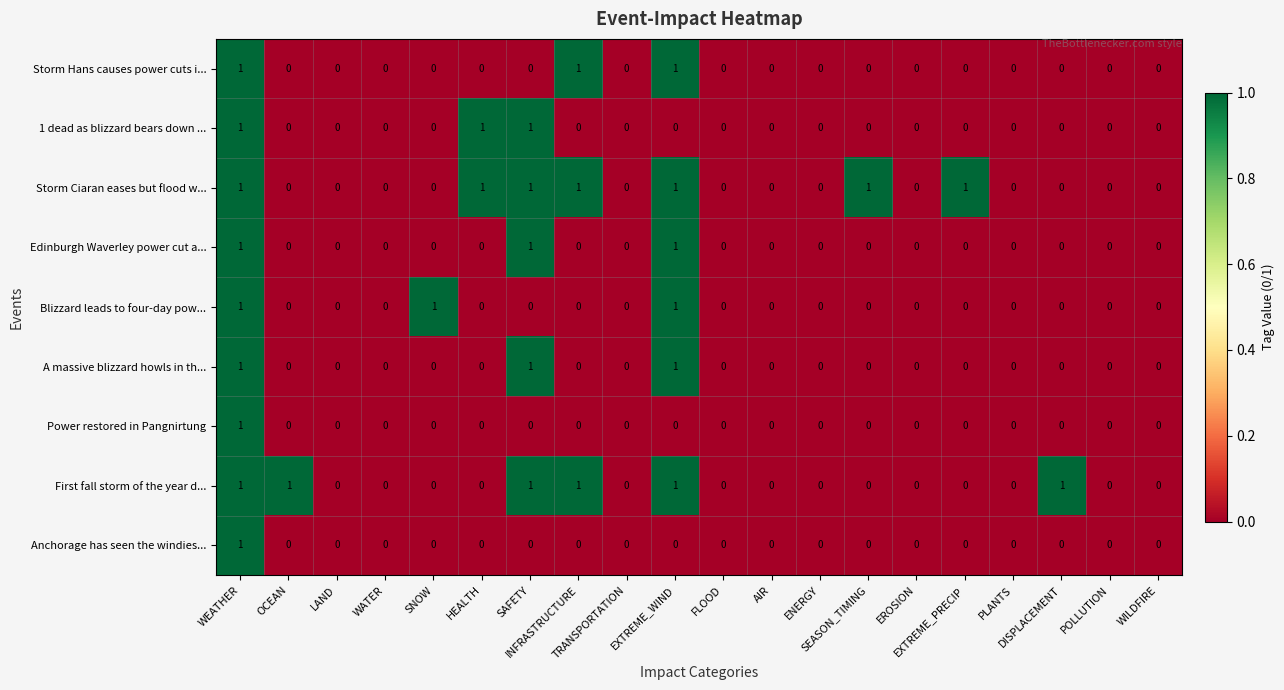

Which series has the largest total across all categories?

Storm Ciaran eases but flood w...